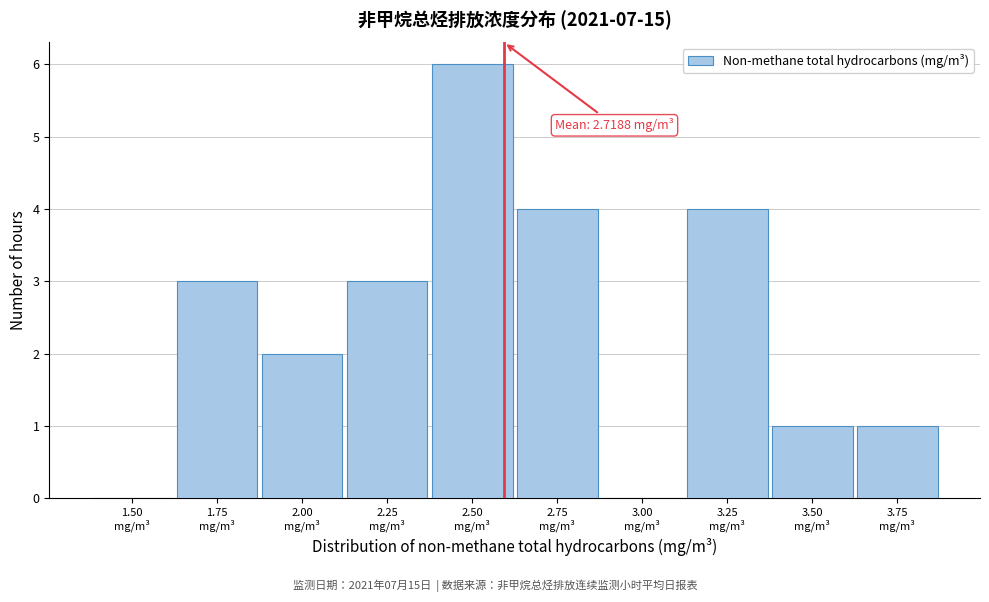

What is the maximum value shown in the chart?

6